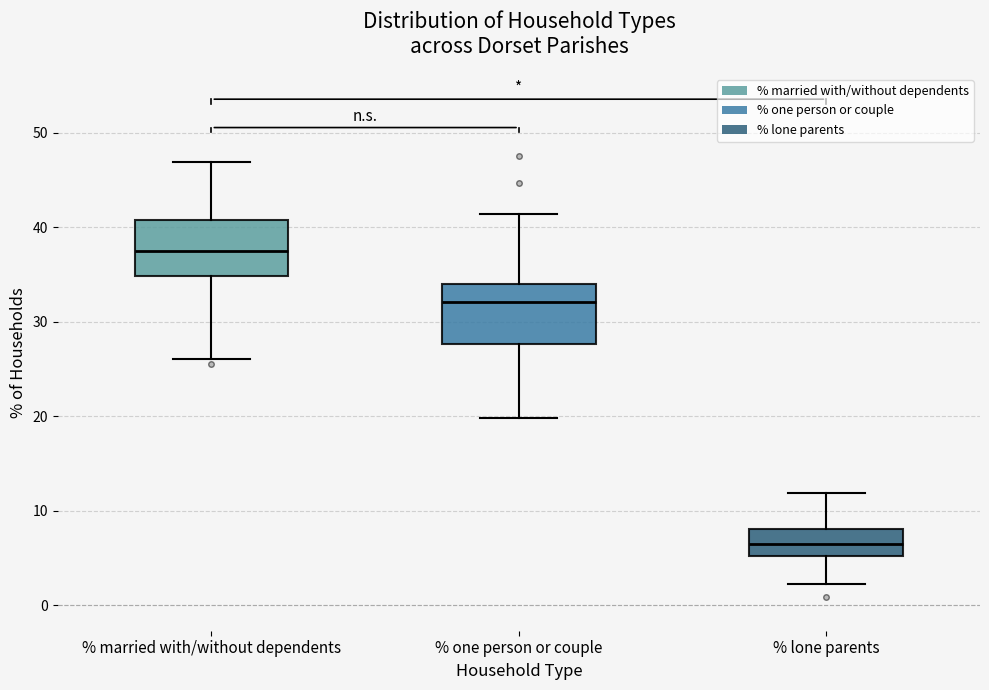

Where is the upper edge of the box for % lone parents on the y-axis? The values are not printed on the chart, so give them approximately, as read against the axis.

8